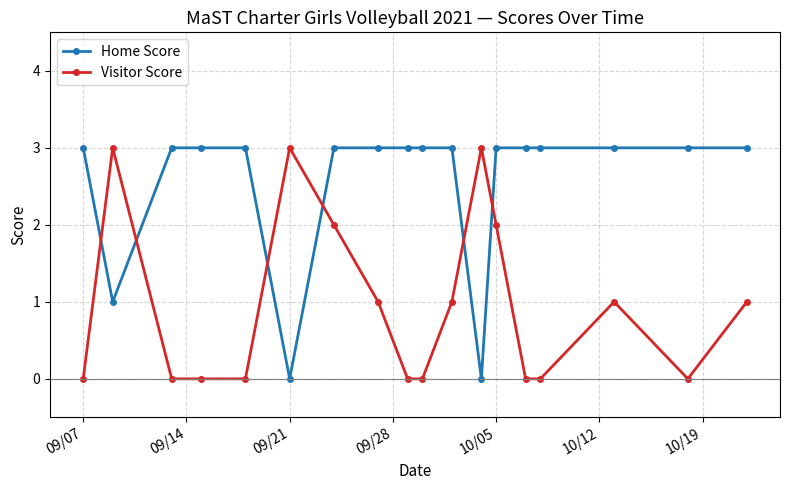

True or false: Visitor Score has more than 0 points higher than both neighbors.

True